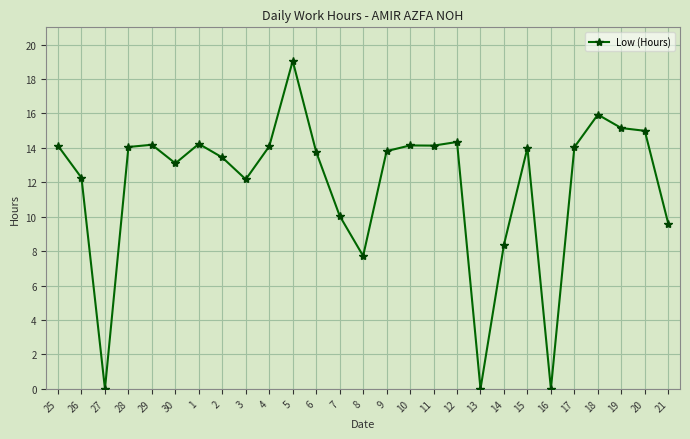

Approximately how many times larger is the value at 28 compared to 3?

1.2